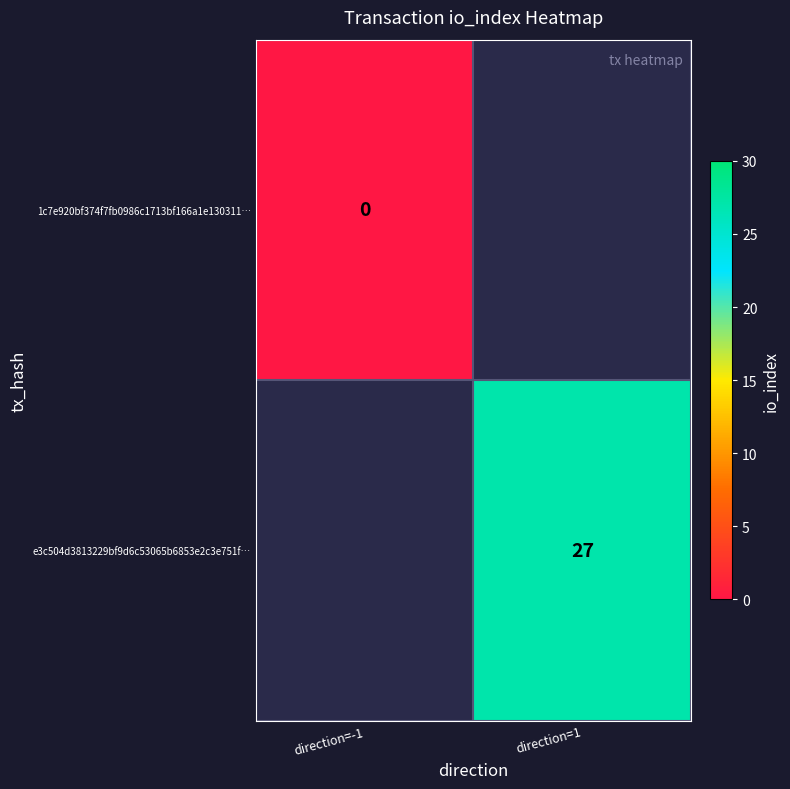

How many distinct data groups are displayed?

2